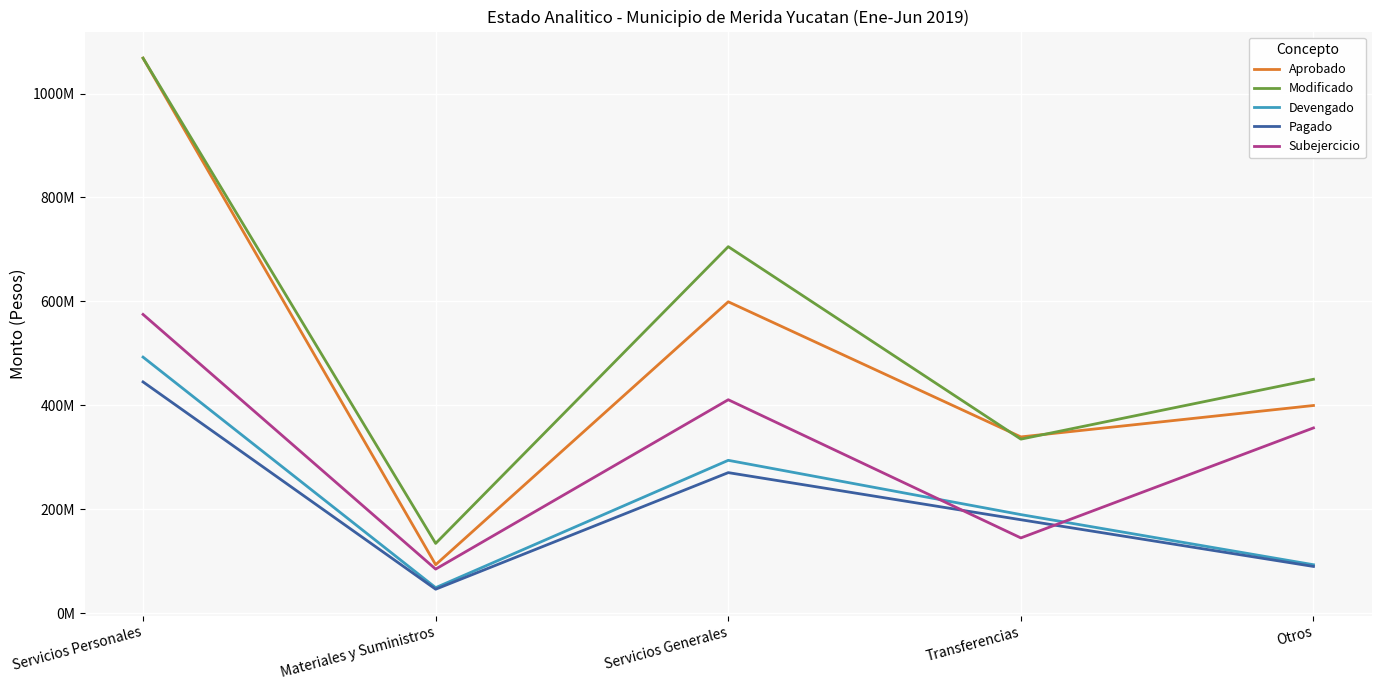

Which series changed the most between Servicios Personales and Servicios Generales?

Aprobado